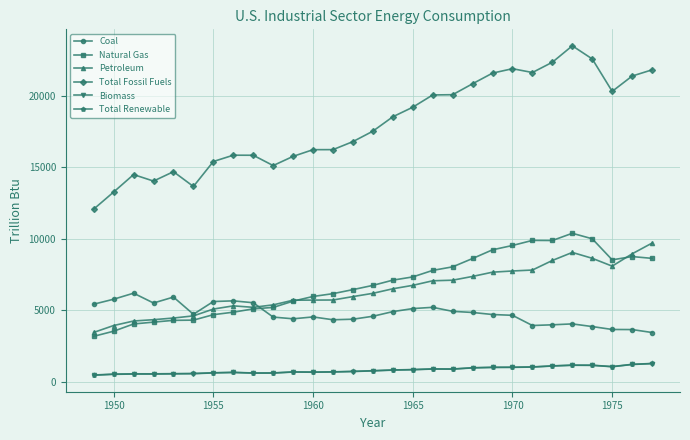

At how many categories does at least one series exceed 12429?

28